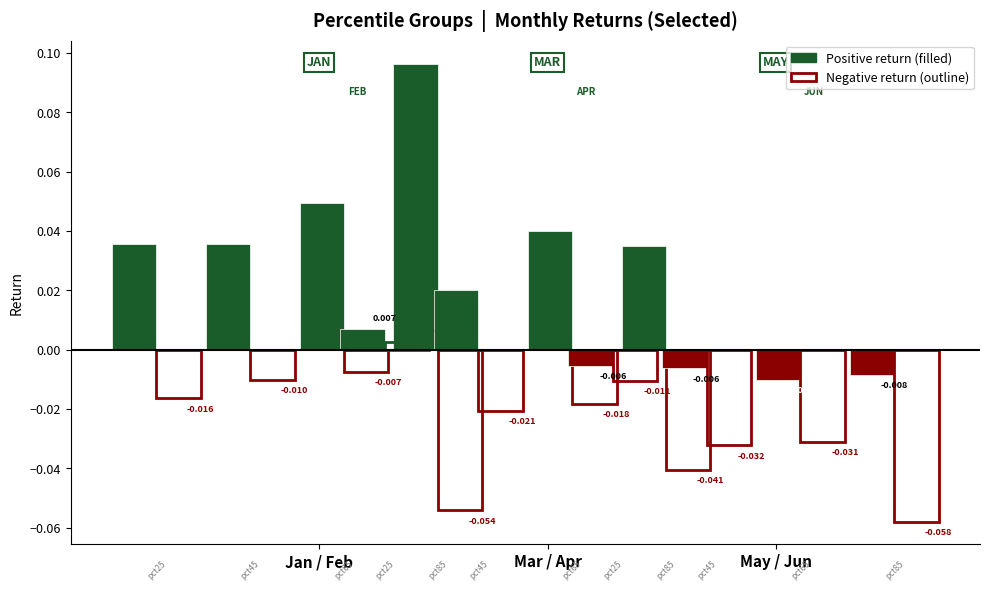

How many groups of bars are there?

10